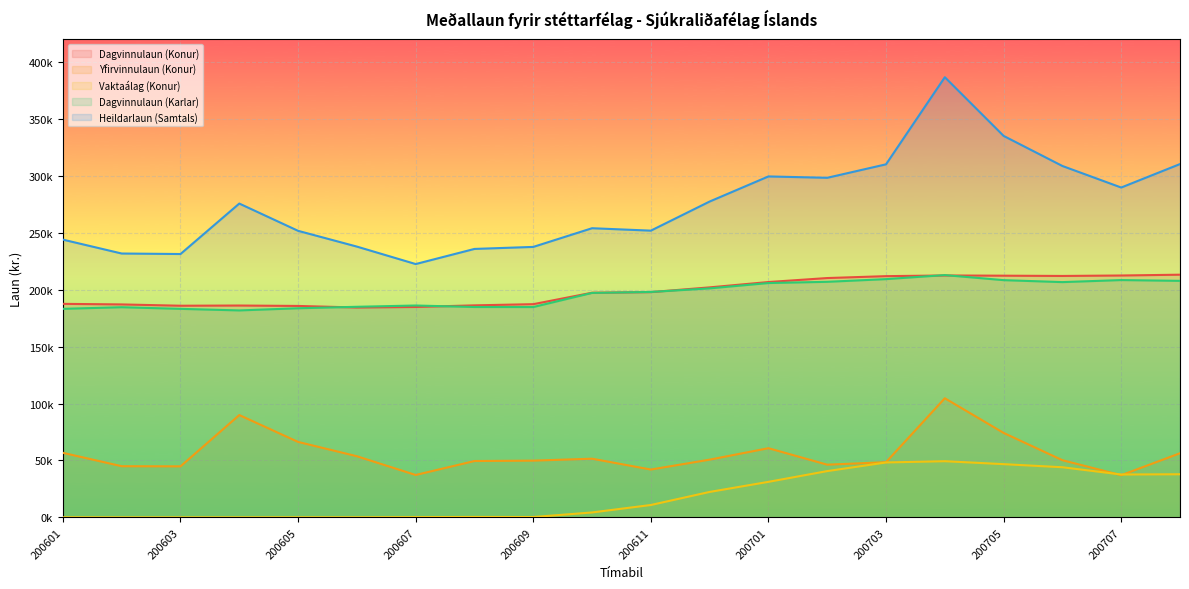

Does the chart display data point markers on the line(s)?

No